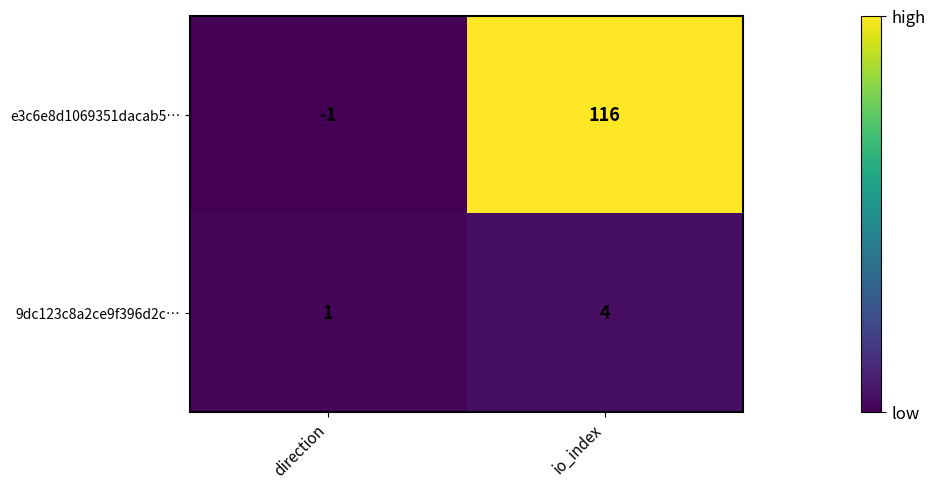

What is the average value of the e3c6e8d1069351dacab5… series?

58